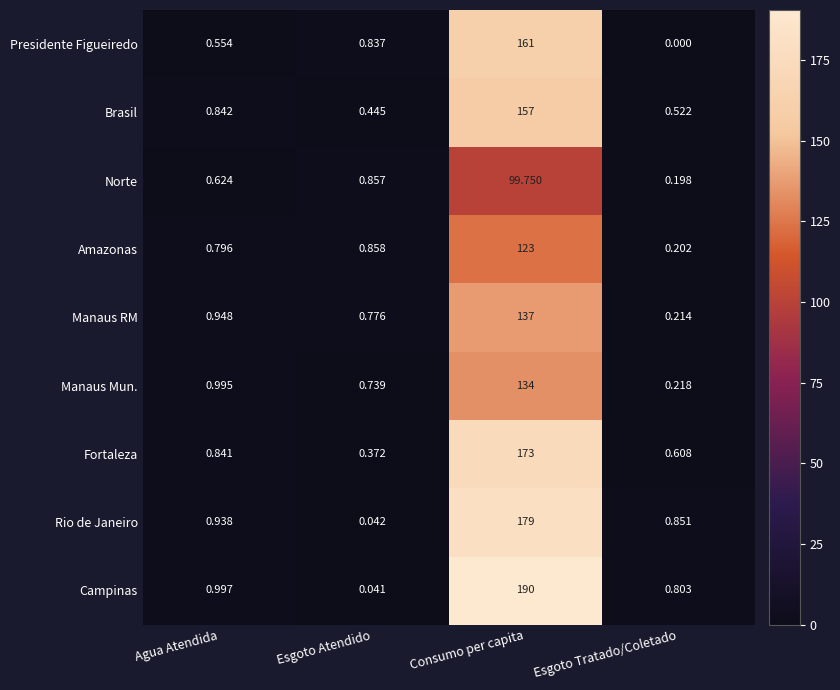

Which label corresponds to the smallest value in the chart?

Esgoto Tratado/Coletado